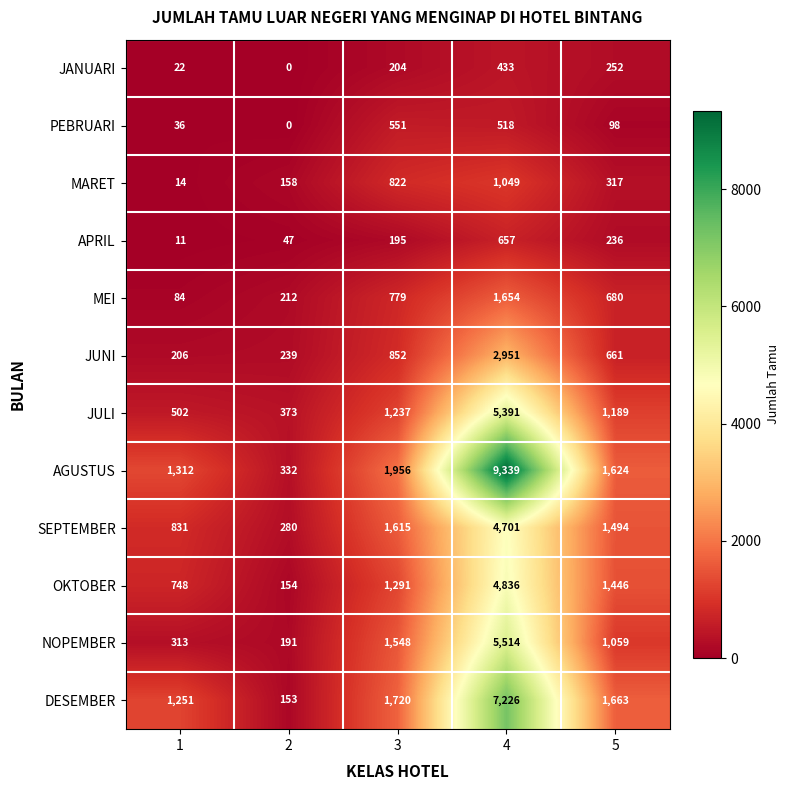

Which series changed the most between 1 and 4?

AGUSTUS